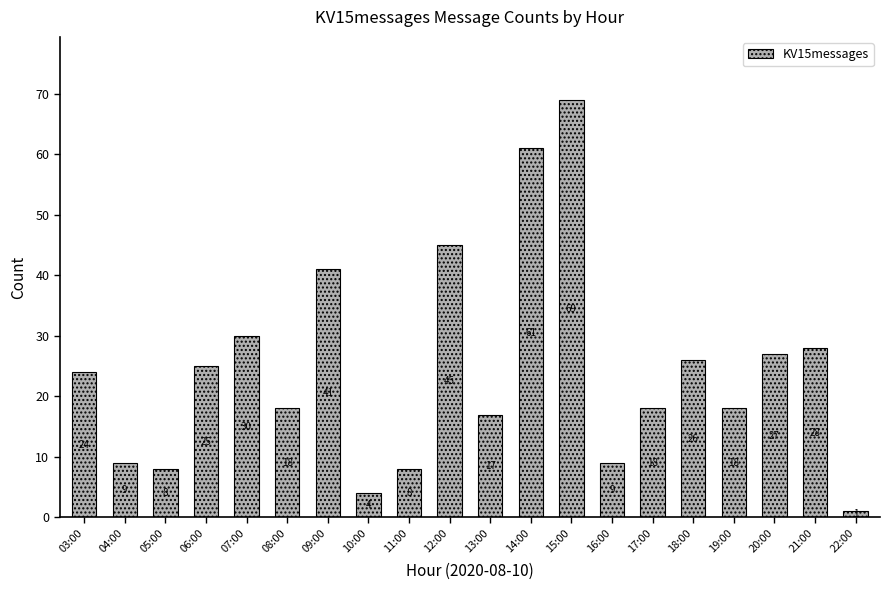

Between 15:00 and 22:00, which is larger?

15:00